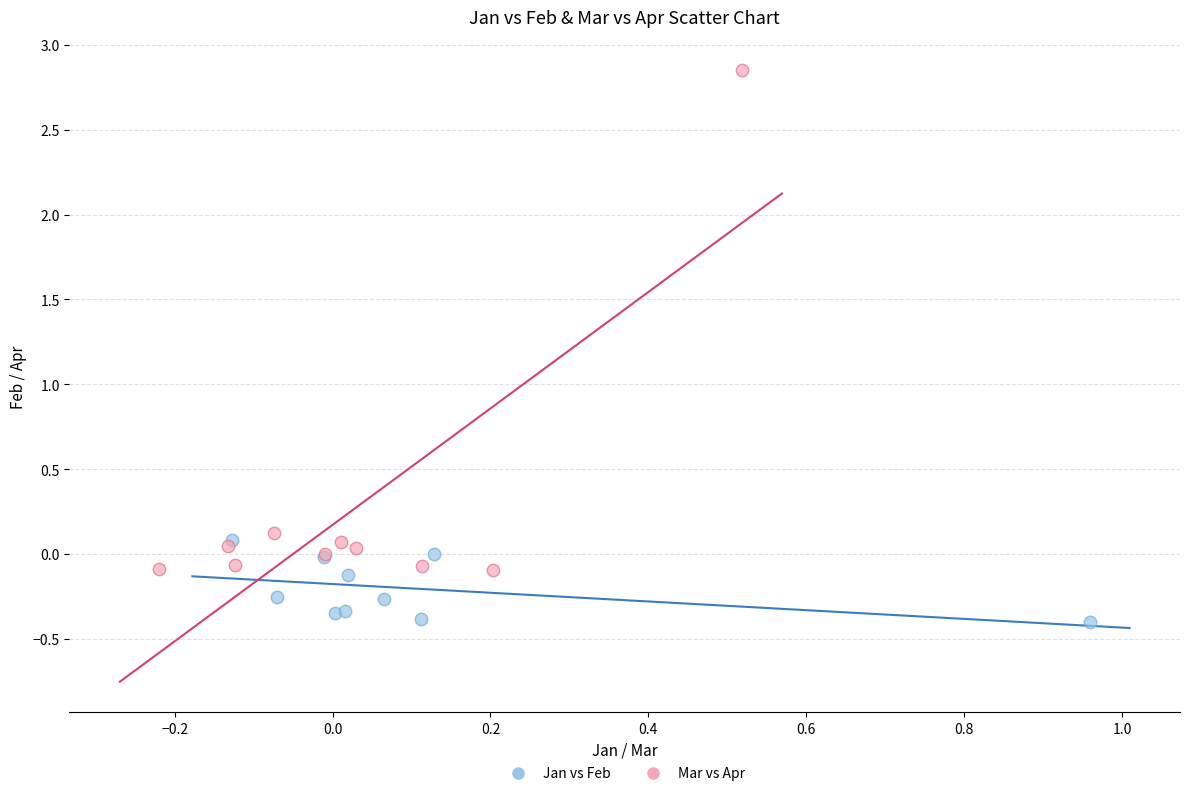

Which series contains the highest Y value?

Mar vs Apr